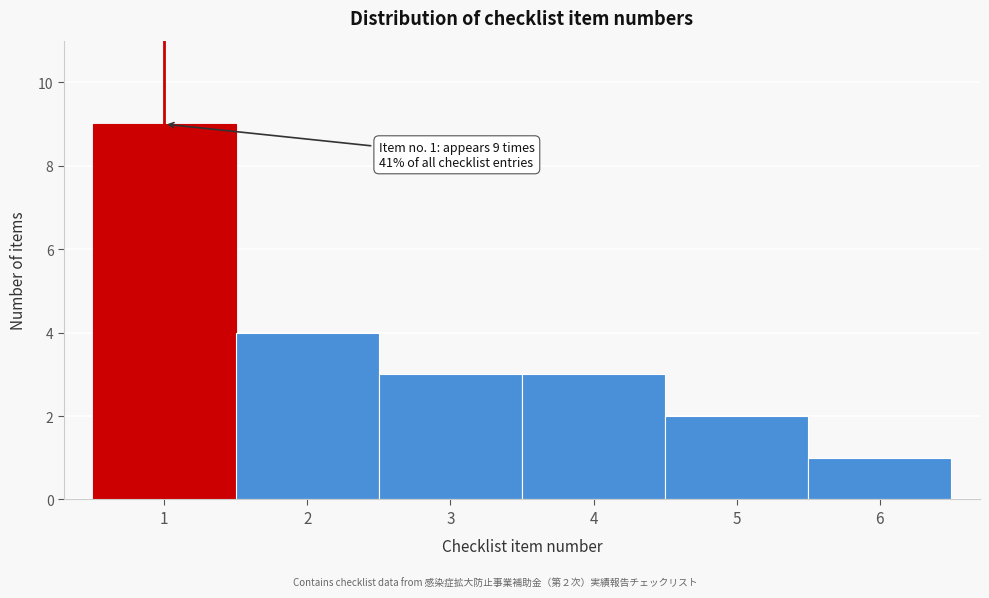

Which range on the x-axis has the tallest bar?

0.5 to 1.5